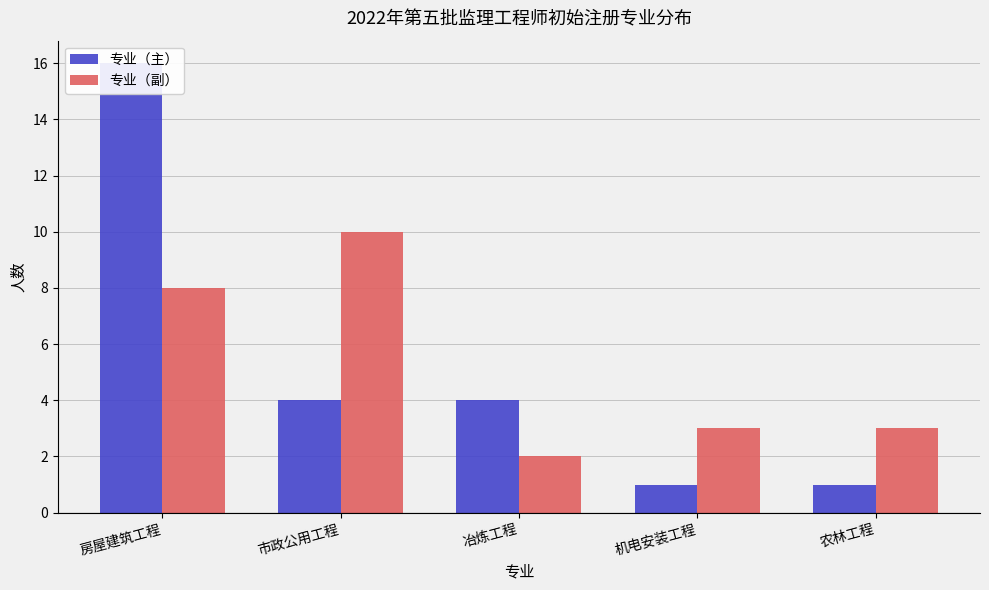

What is the greatest value displayed?

16